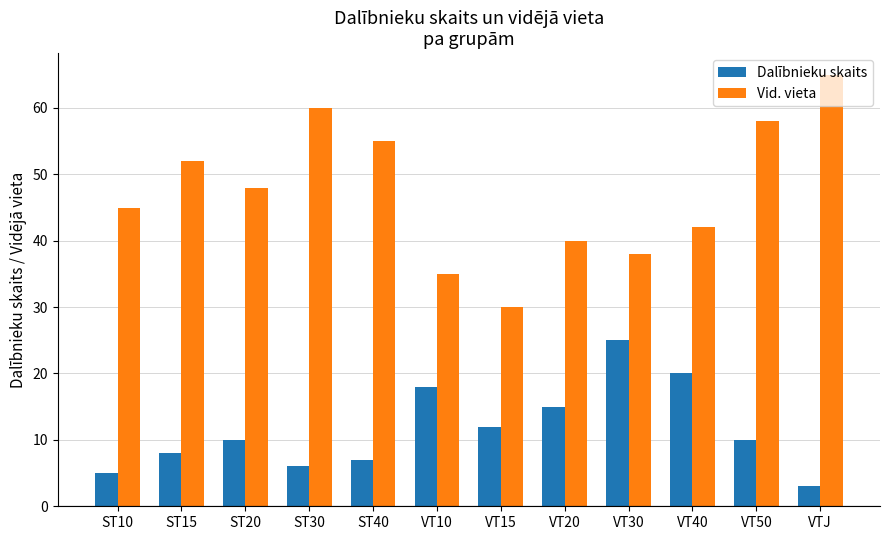

Which series has the largest range (max minus min)?

Vid. vieta